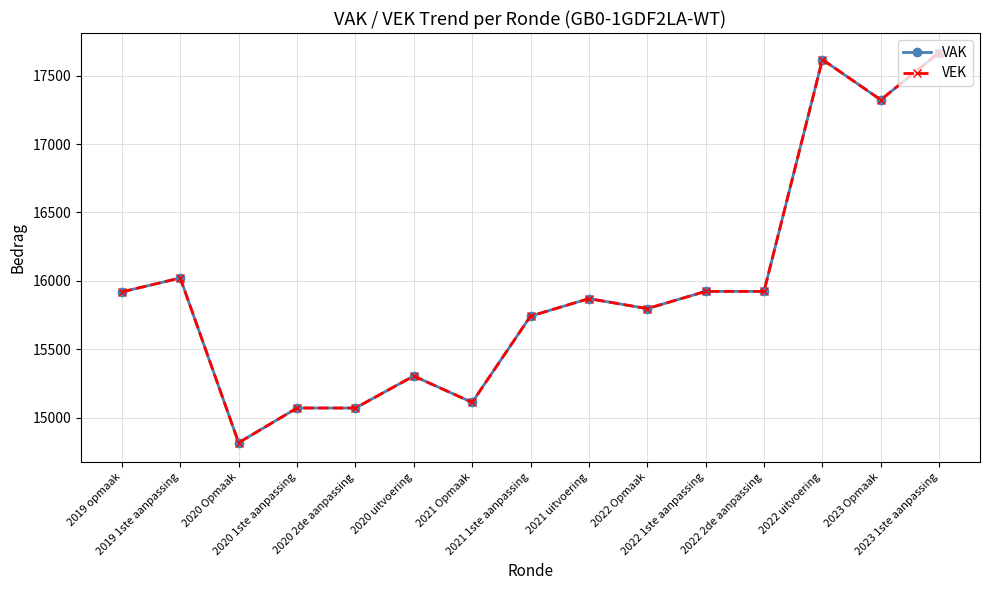

The value of VEK at 2022 Opmaak is 15797. True or false?

True